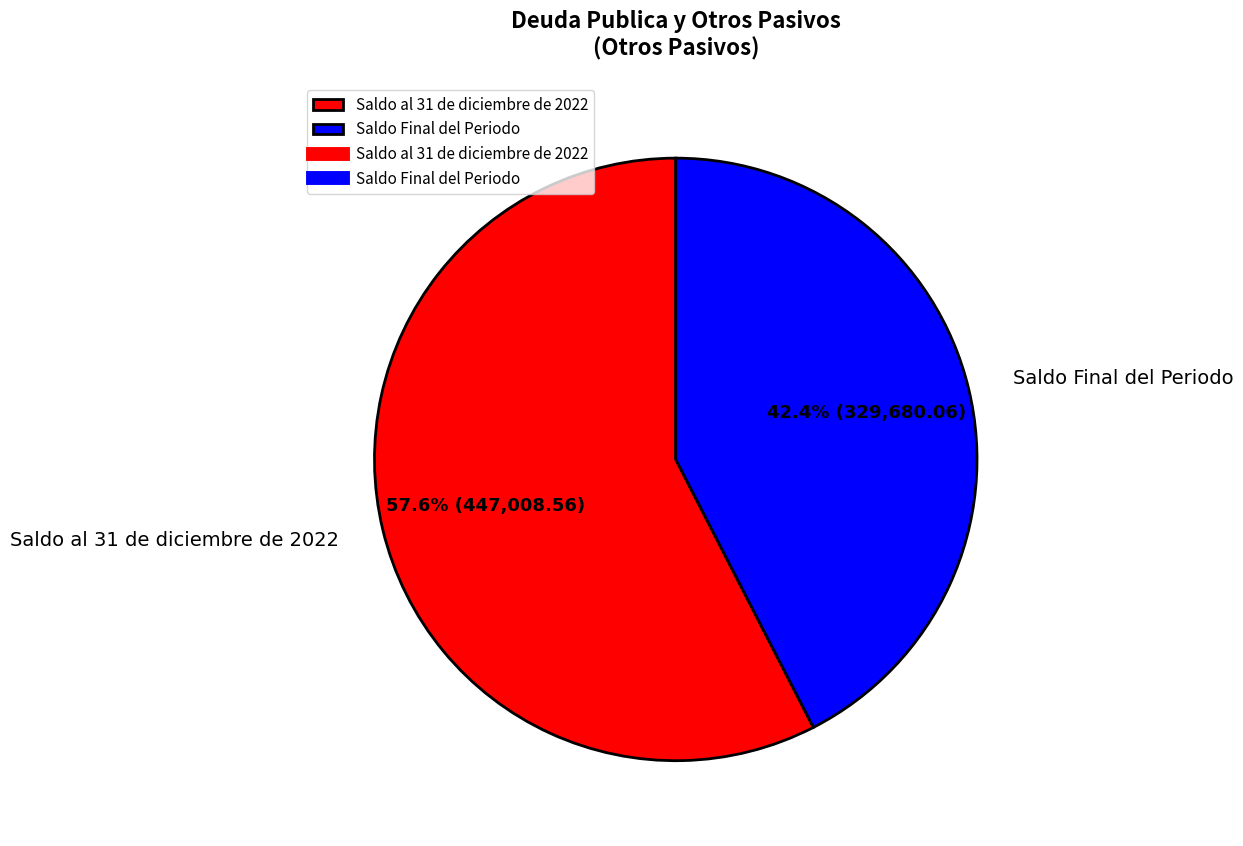

How many slices are in this pie chart?

2